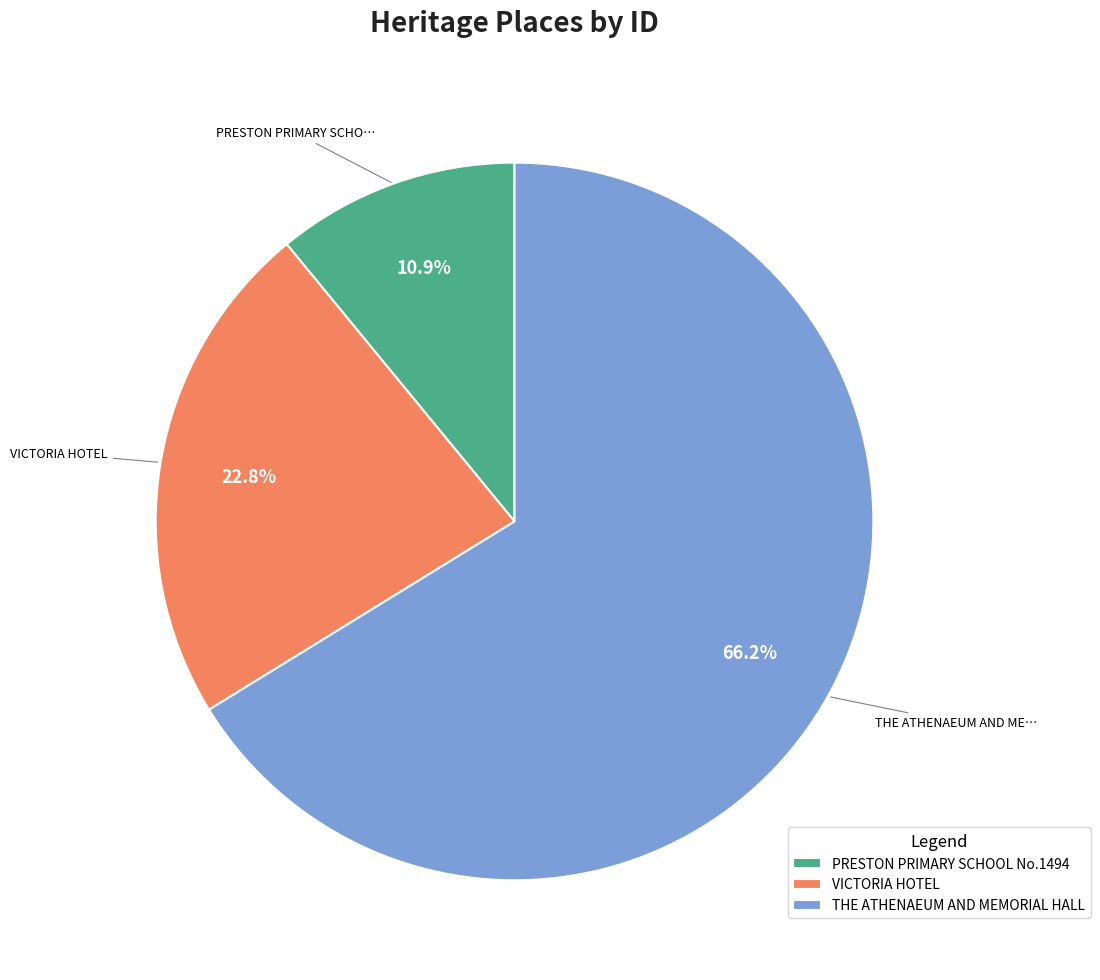

To the nearest percent, what portion does THE ATHENAEUM AND MEMORIAL HALL represent?

66%